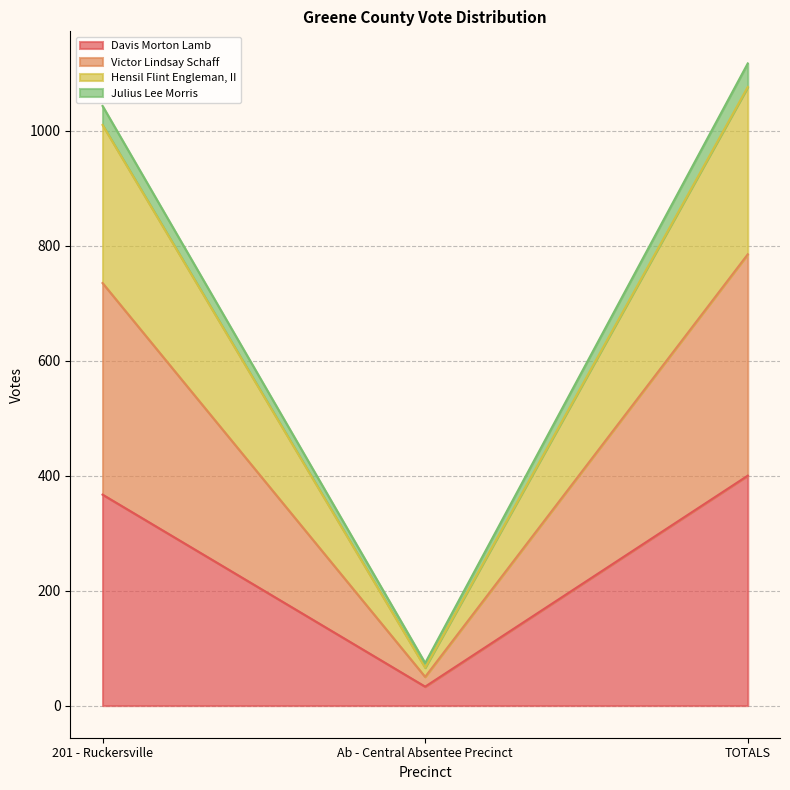

How many data points does each series have?

3